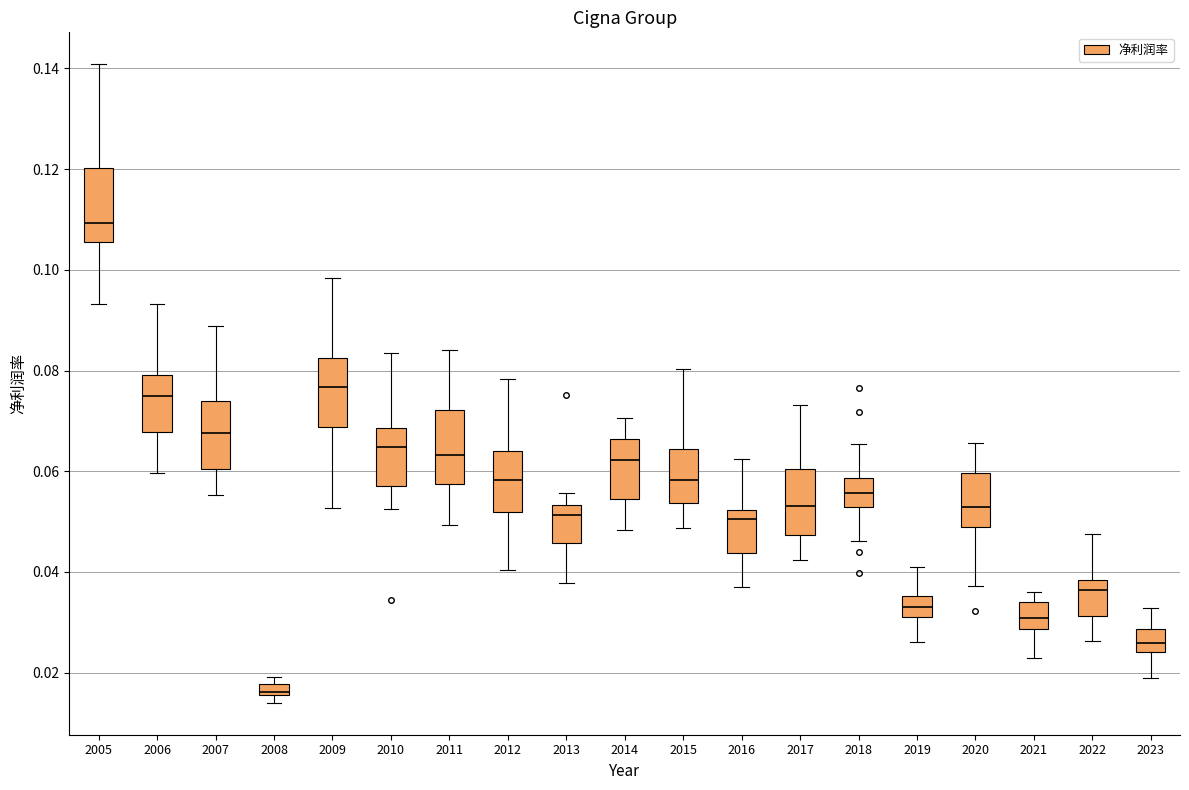

Which box's median line is the highest?

2005